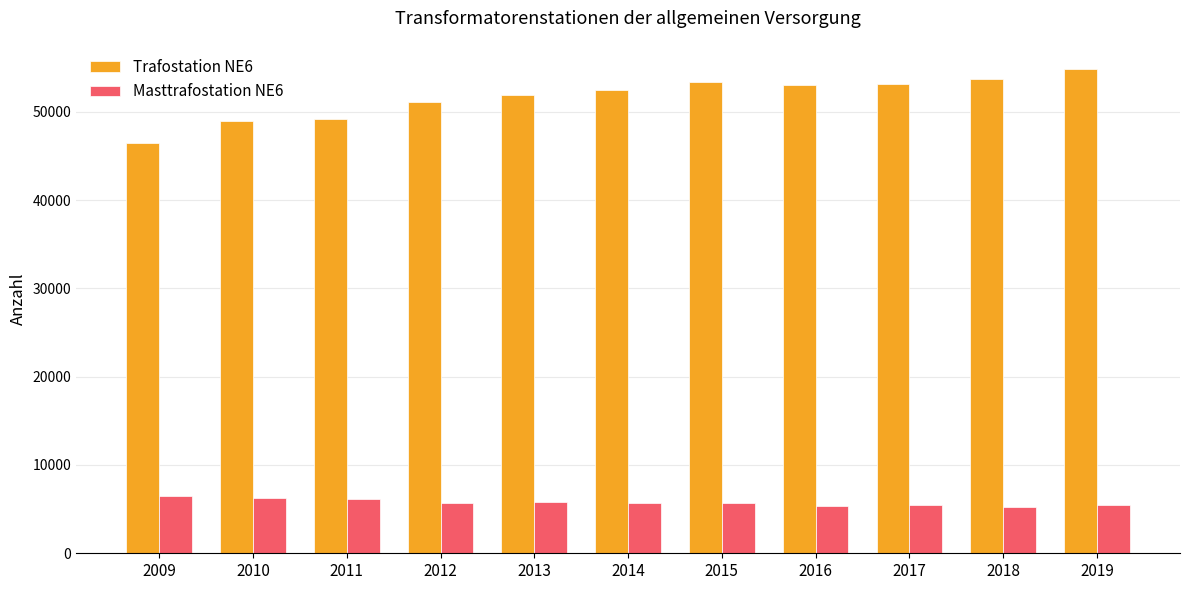

What is the spread (max minus min) of values at 2013?

46031